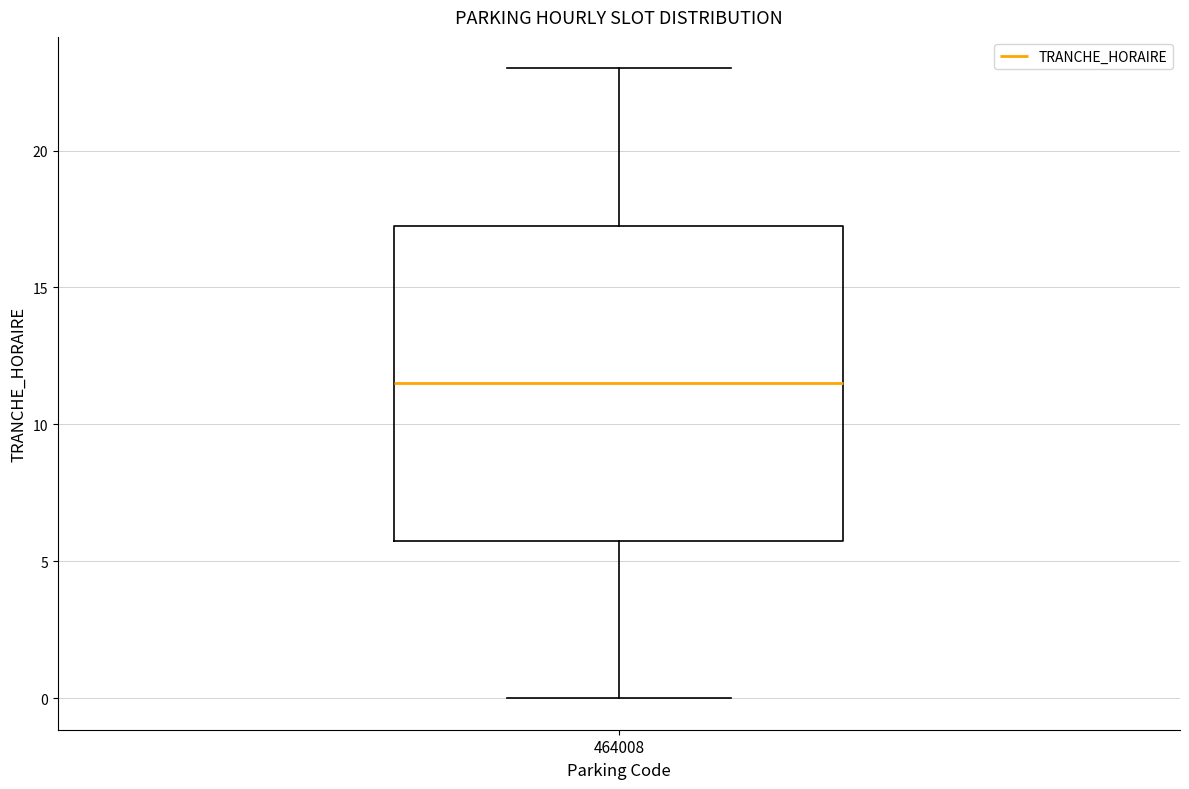

Read this box plot against the y-axis: the position of the median line, the range covered by the box, and the ends of both whiskers. The values are not printed on the chart, so give them approximately, as read against the axis.

median 11.5, box 6.0 to 17.5, whiskers 0.0 to 23.0